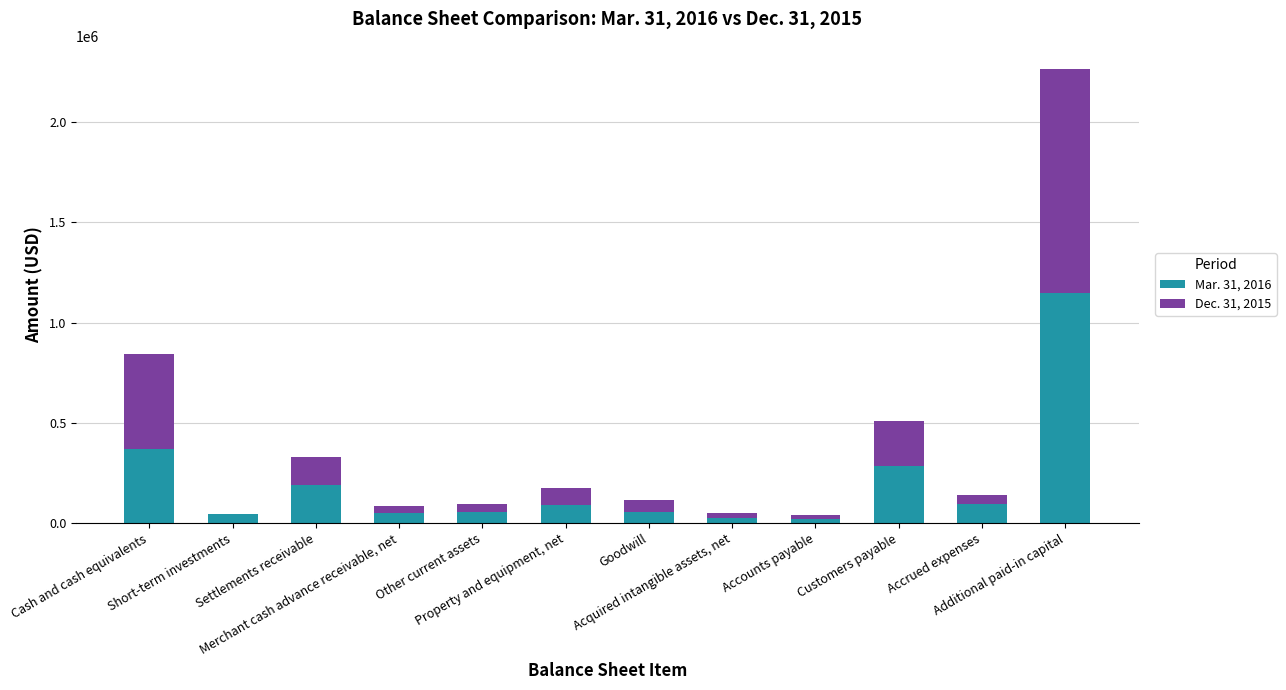

What are all the series names shown in the legend?

Mar. 31, 2016, Dec. 31, 2015